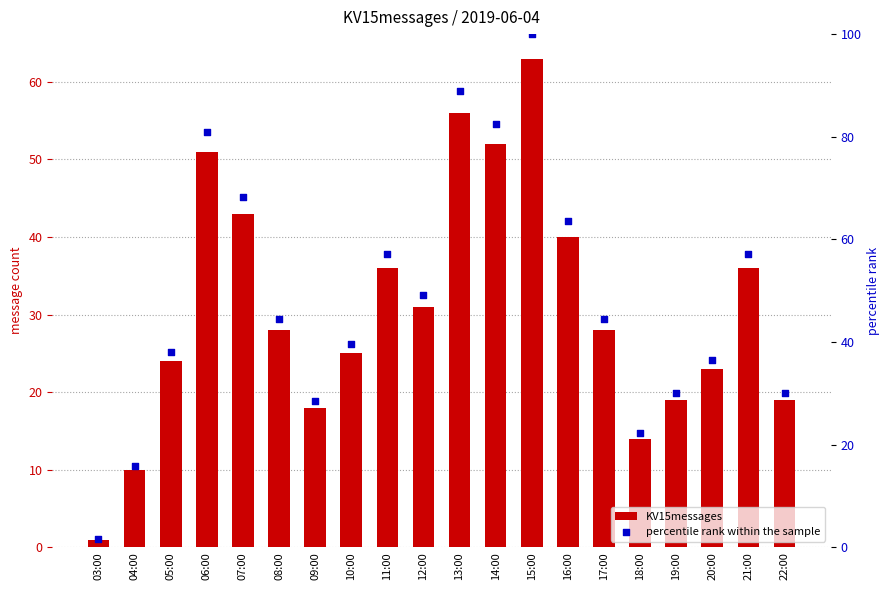

At how many categories does at least one series exceed 14?

19